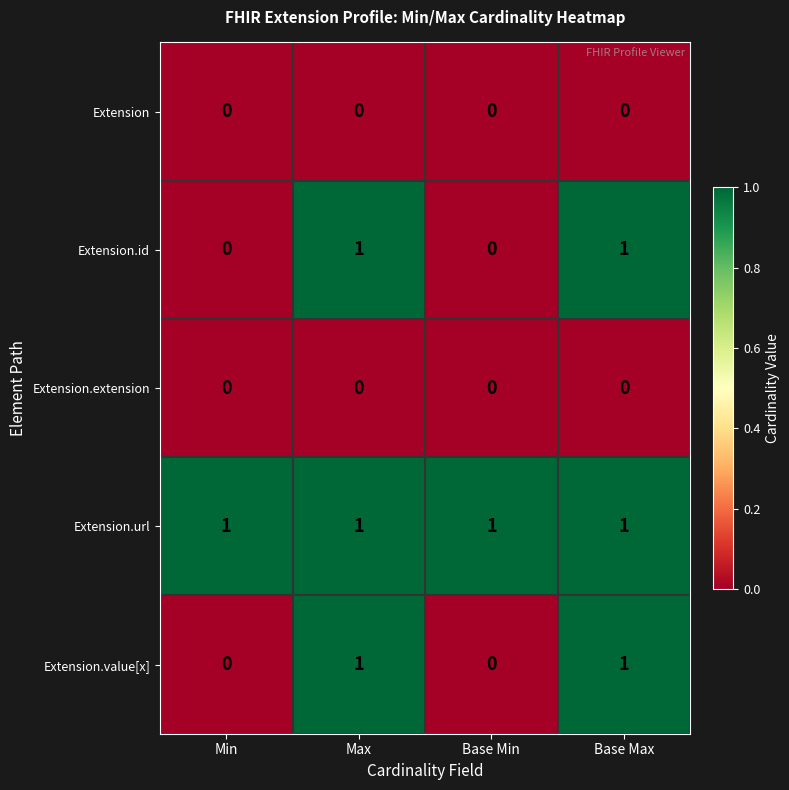

Which series has the largest total across all categories?

Extension.url